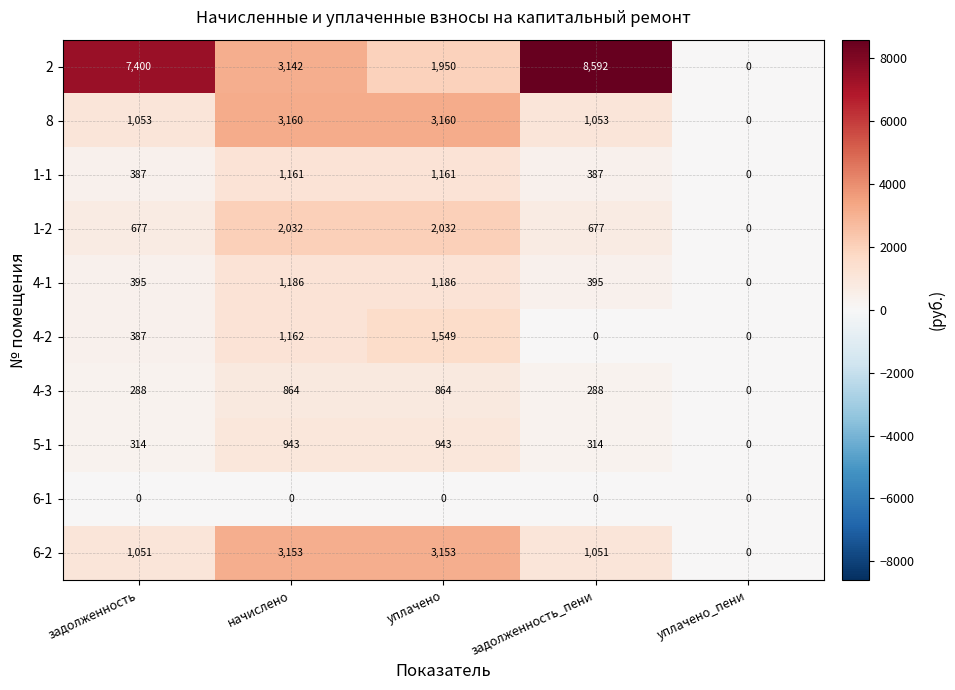

What is the approximate value of 5-1 at задолженность_пени, to the nearest 50?

300